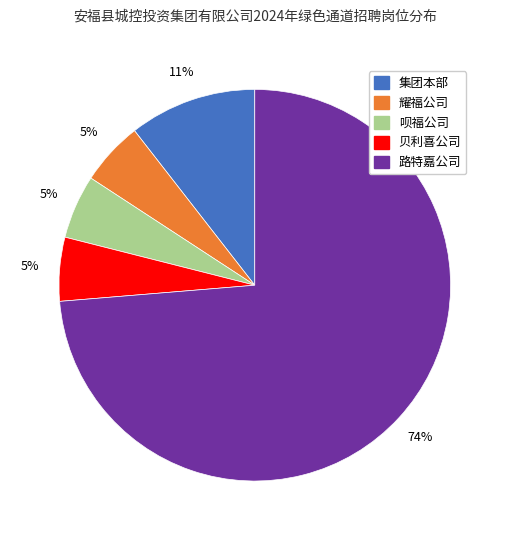

Which category has the biggest portion of the pie?

路特嘉公司